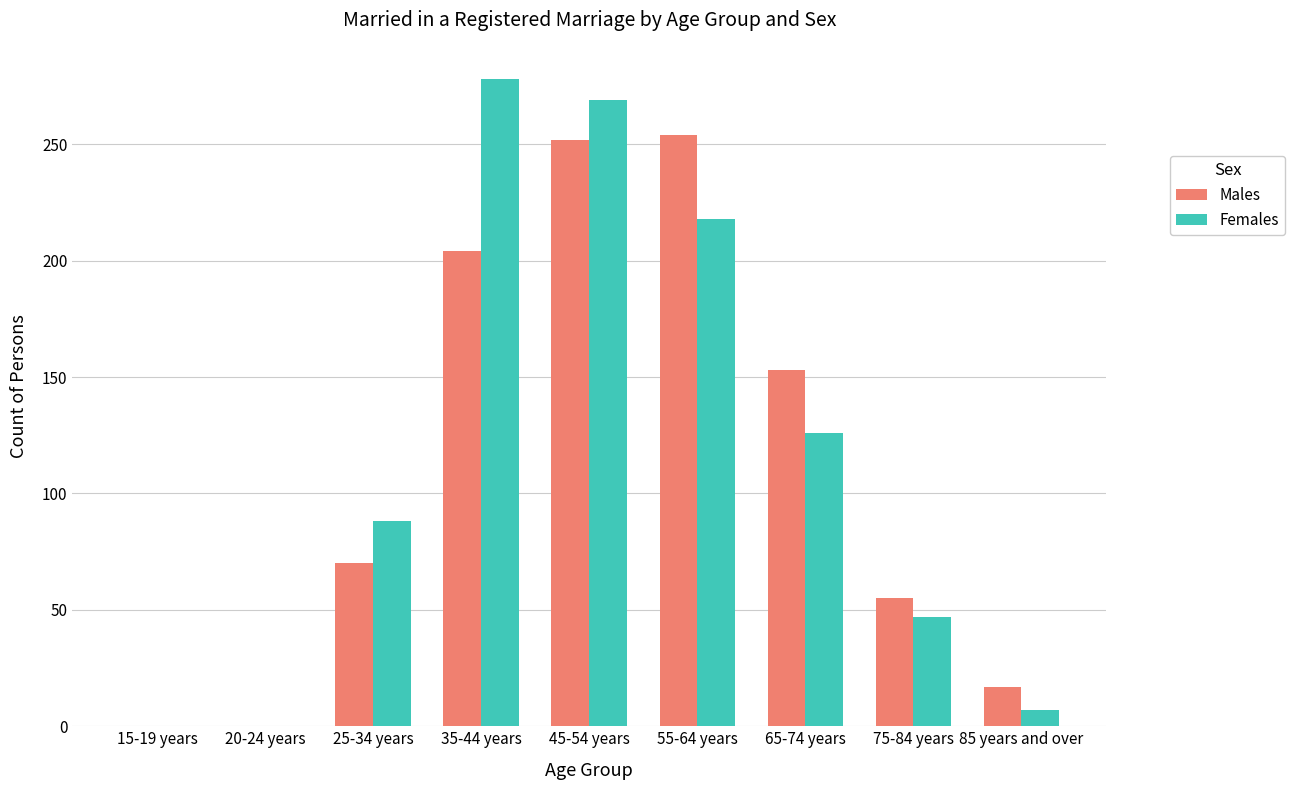

At which category is the sum across all series the highest?

45-54 years